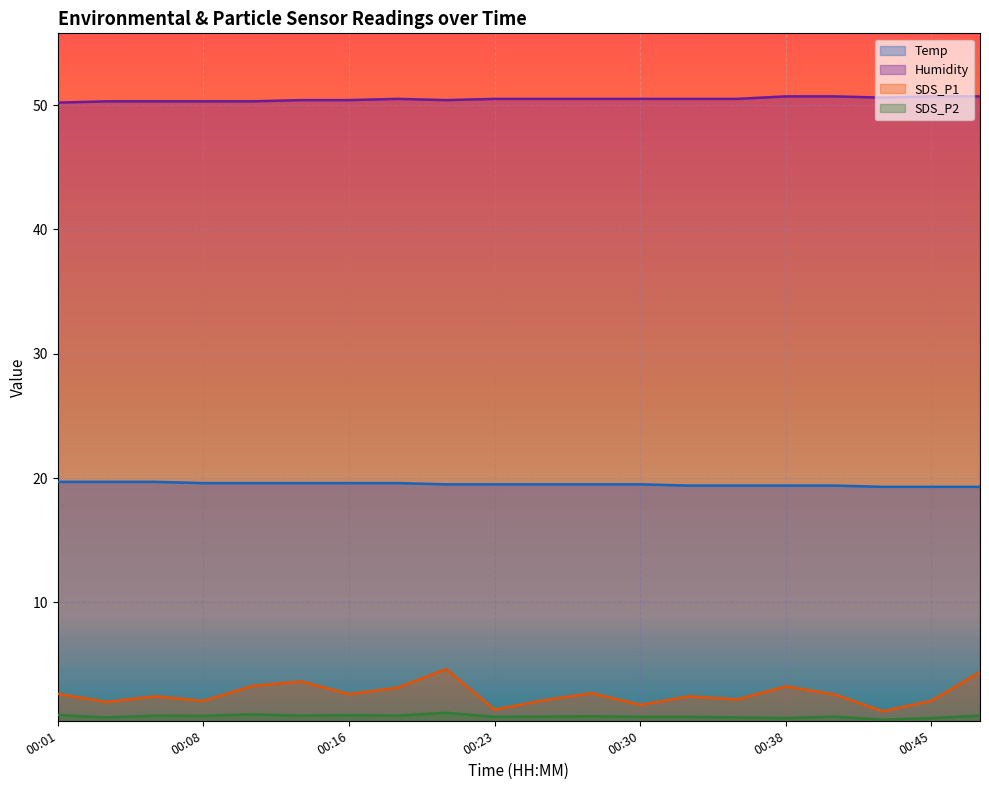

At how many categories does at least one series exceed 1?

20